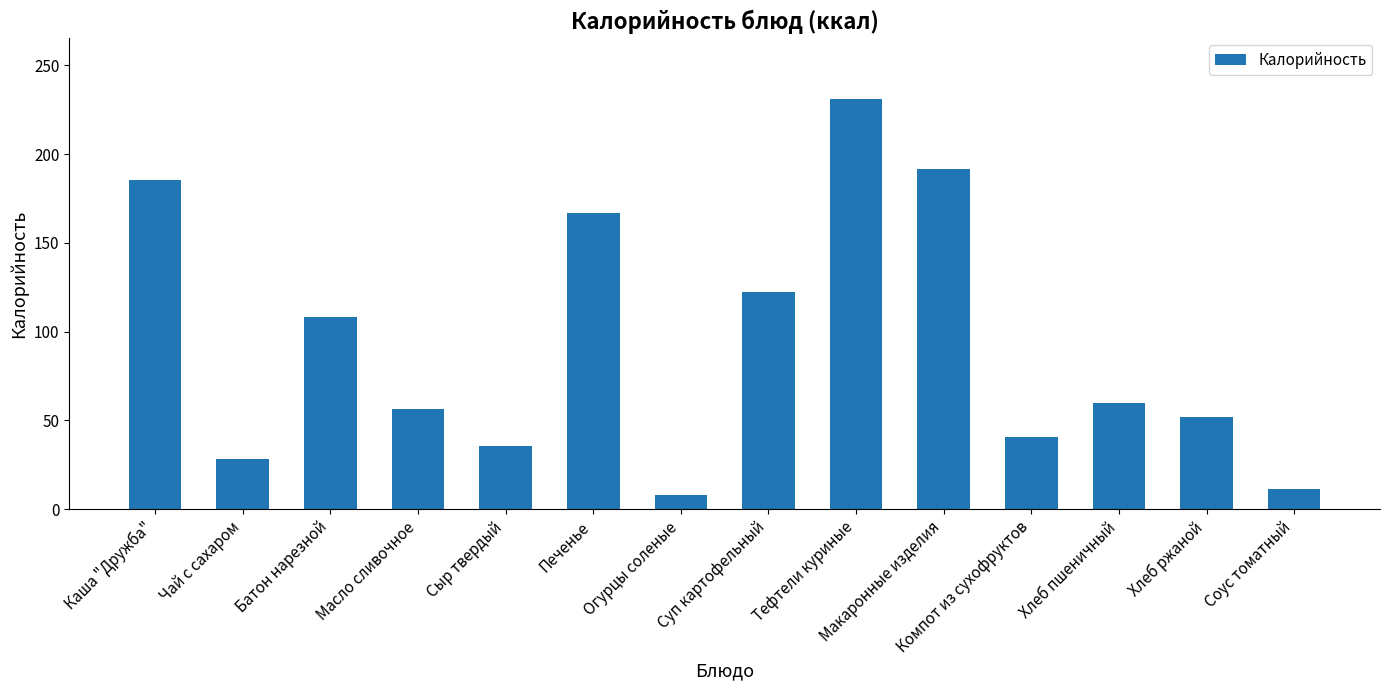

Which label corresponds to the largest value in the chart?

Тефтели куриные